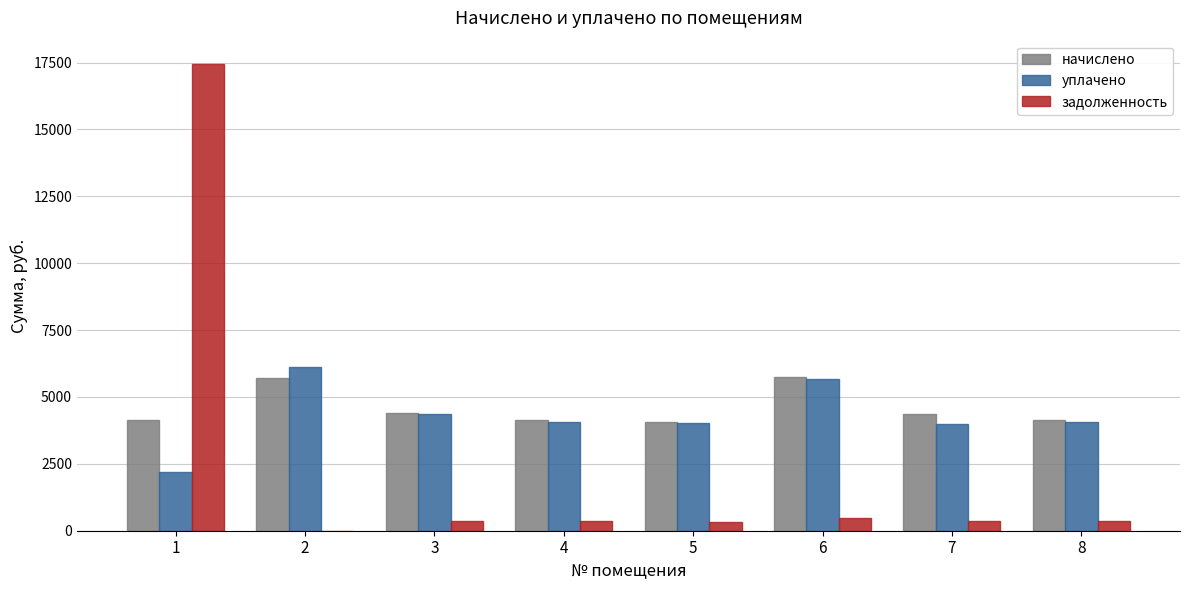

What is the spread (max minus min) of values at 7?

3985.3